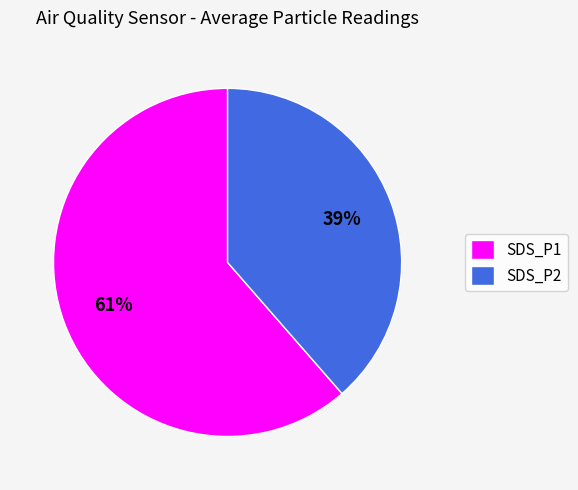

How many segments does this pie chart have?

2